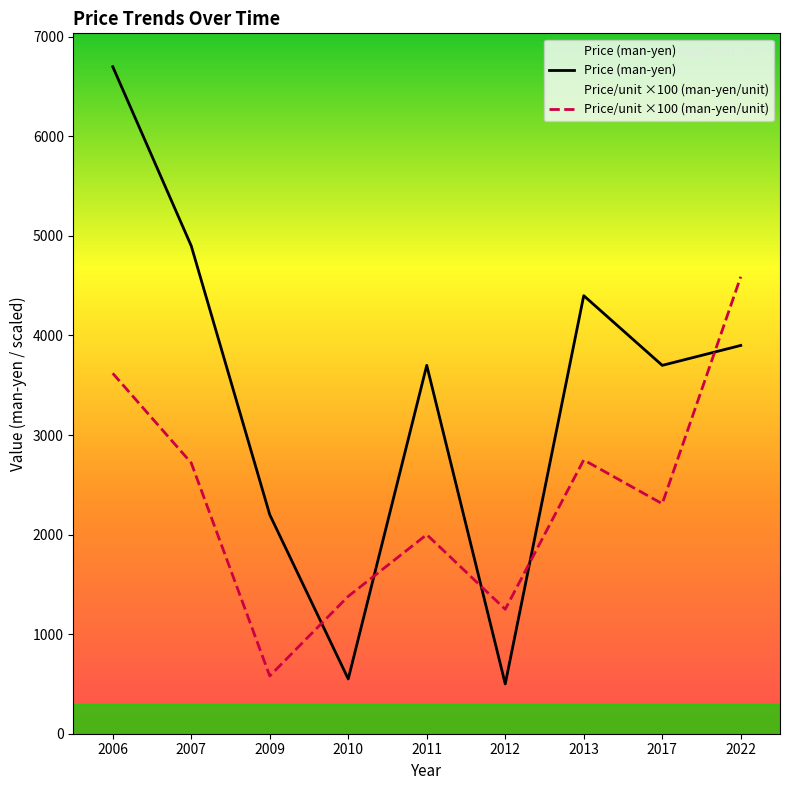

Reading left to right, transcribe all the data shown in this chart.

Price (man-yen): 2006=6700.0	2007=4900.0	2009=2200.0	2010=550.0	2011=3700.0	2012=500.0	2013=4400.0	2017=3700.0	2022=3900.0
Price/unit ×100 (man-yen/unit): 2006=3620.0	2007=2720.0	2009=580.0	2010=1380.0	2011=2000.0	2012=1250.0	2013=2750.0	2017=2310.0	2022=4590.0